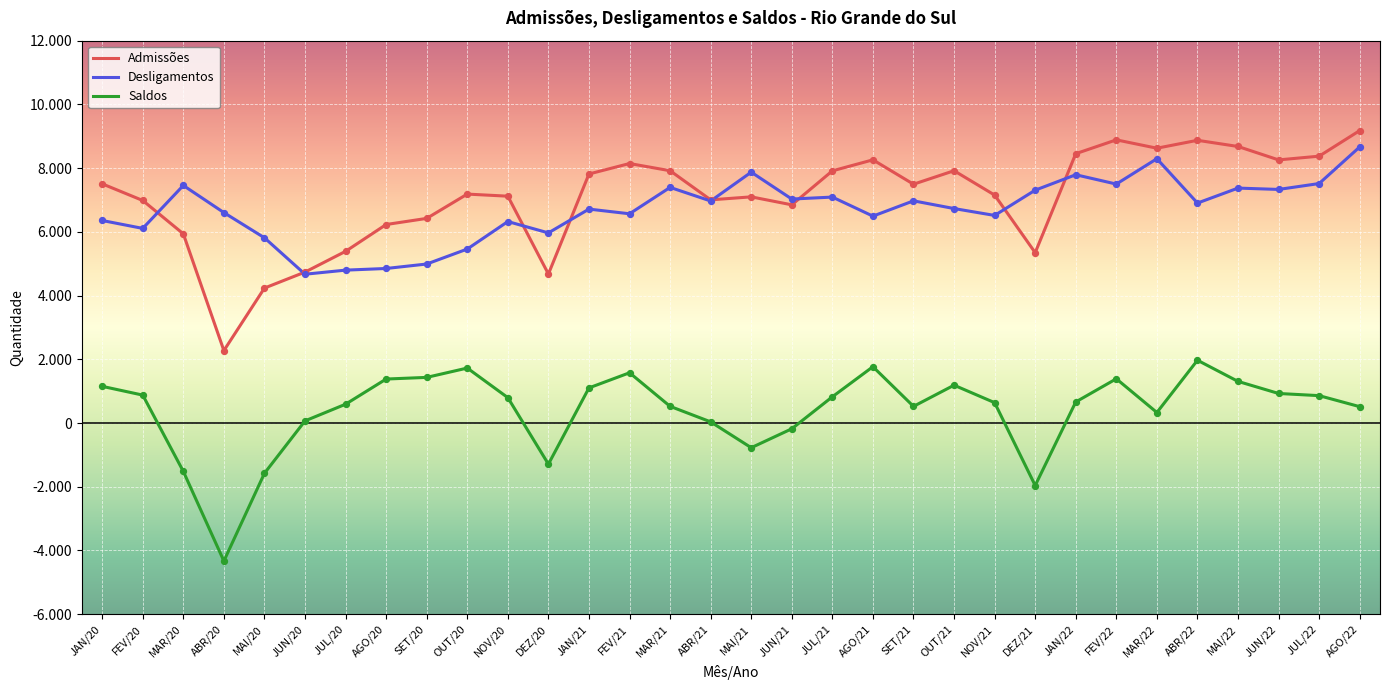

At which category is the sum across all series the highest?

AGO/22